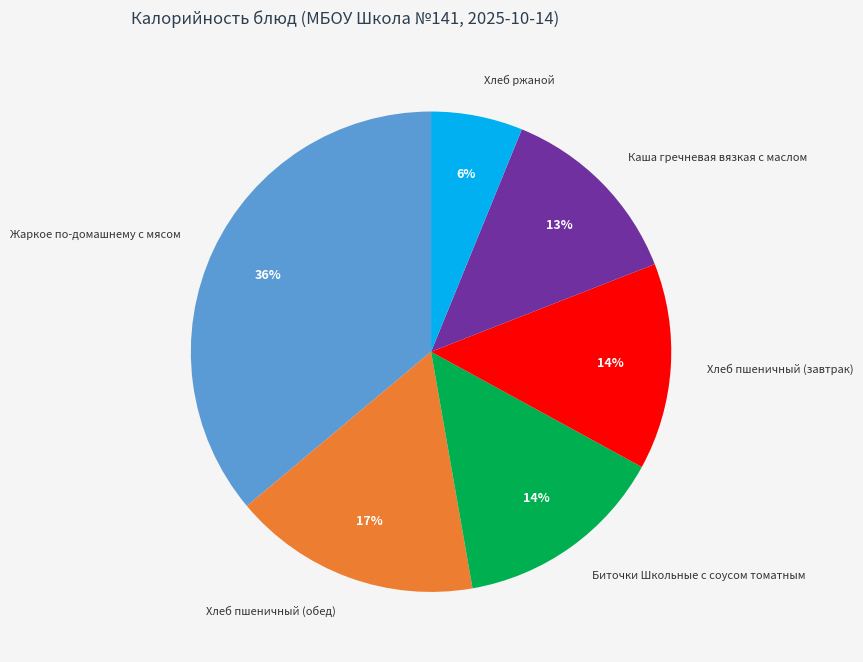

Which has a higher value, Биточки Школьные с соусом томатным or Жаркое по-домашнему с мясом?

Жаркое по-домашнему с мясом